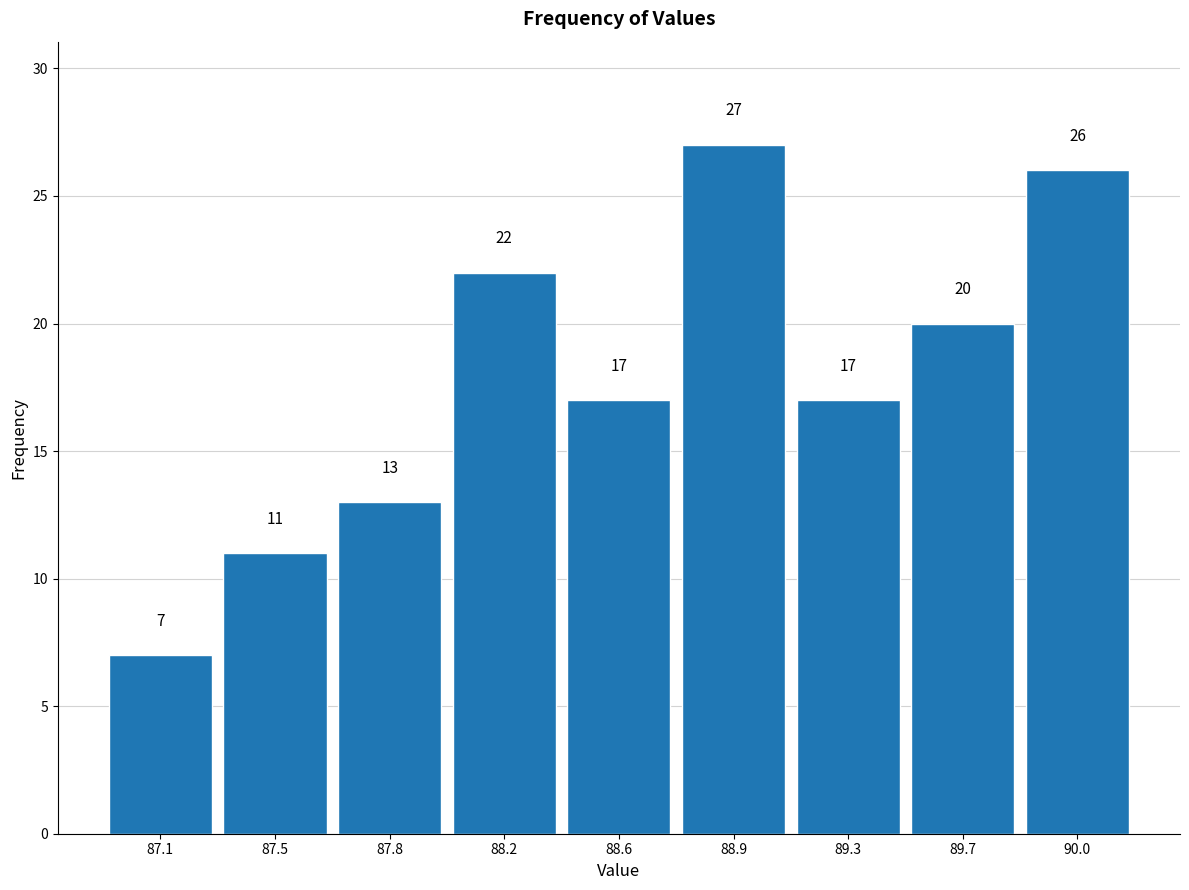

Reading right to left, extract all data points from this chart.

90.0=26	89.7=20	89.3=17	88.9=27	88.6=17	88.2=22	87.8=13	87.5=11	87.1=7